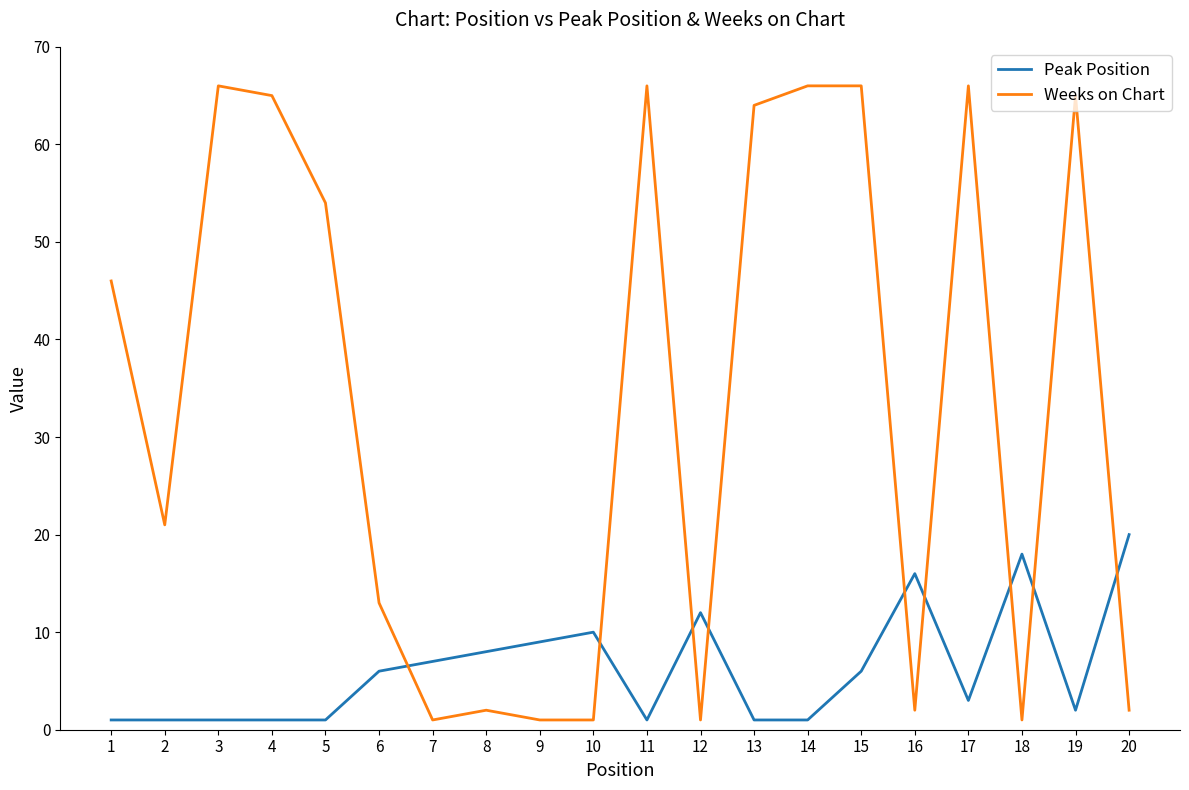

What is the difference between the highest and lowest values at 5?

53